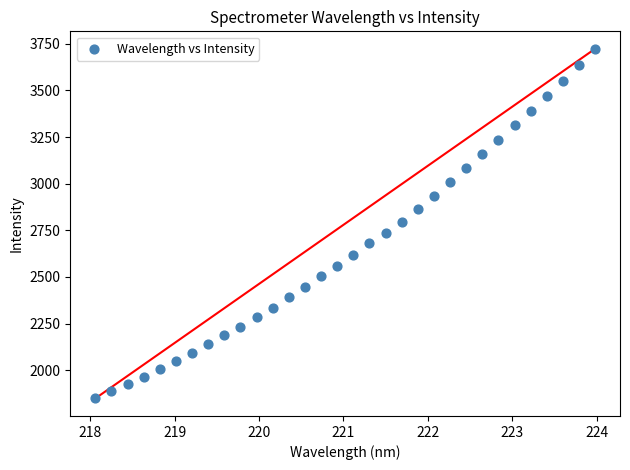

What is the range of X values (max minus min)?

5.9